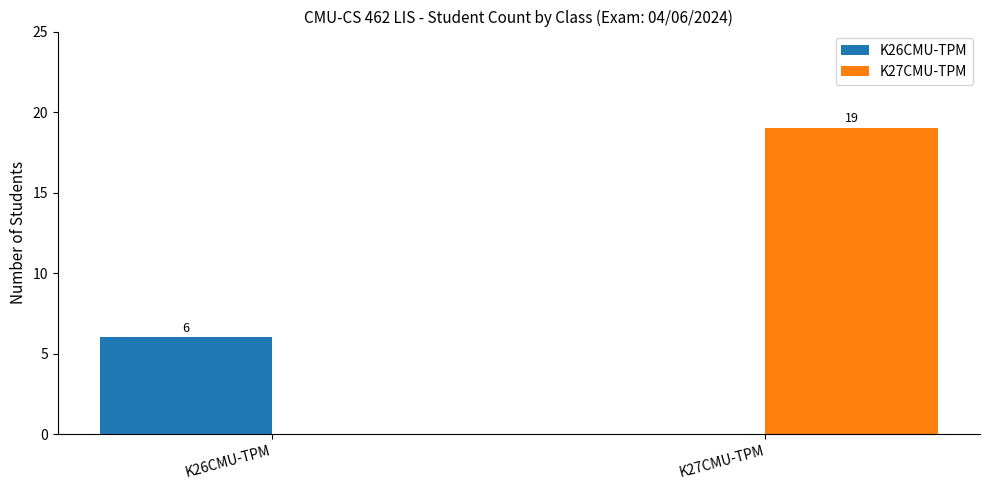

Is the value of K26CMU-TPM at K26CMU-TPM greater than the value of K27CMU-TPM at K26CMU-TPM?

Yes